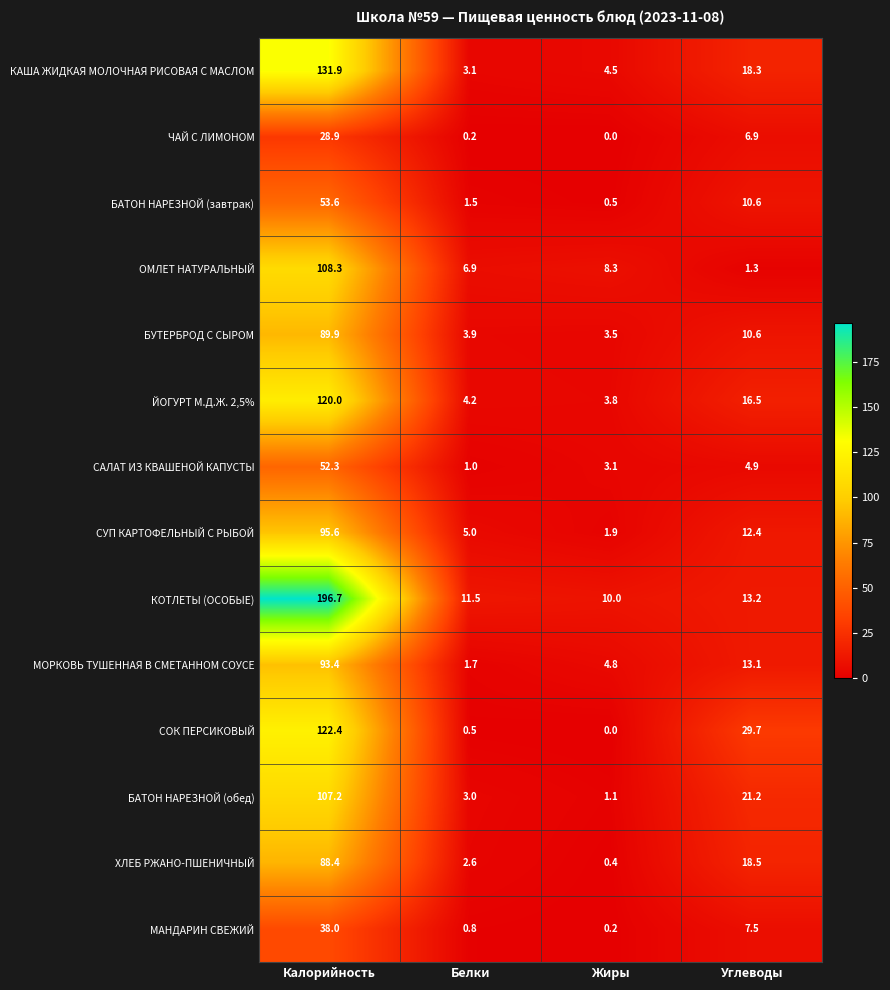

At which label does МОРКОВЬ ТУШЕННАЯ В СМЕТАННОМ СОУСЕ first exceed 13?

Калорийность